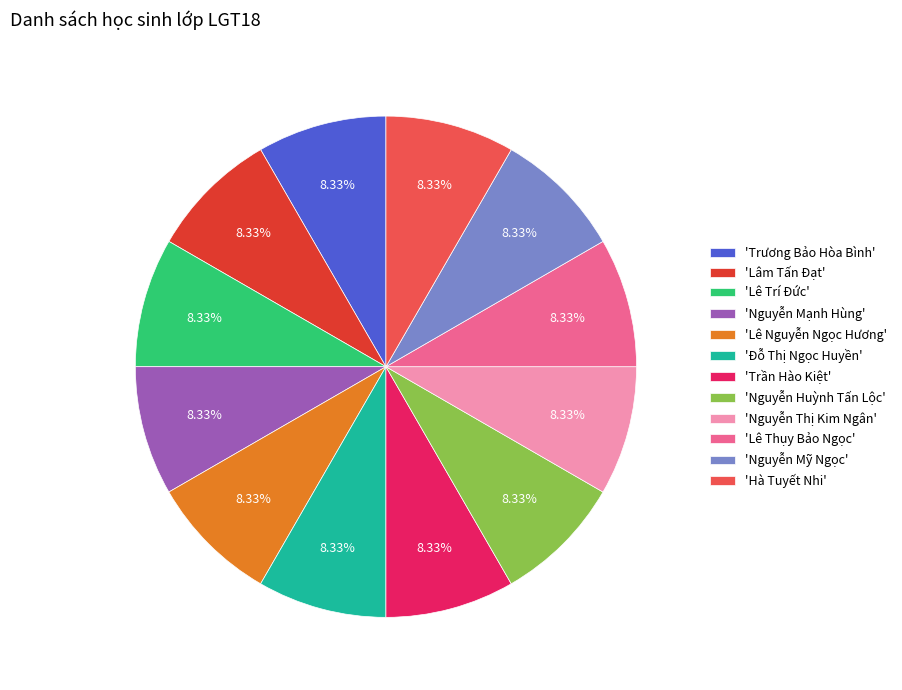

Approximately how many times larger is the value at 'Lâm Tấn Đạt' compared to 'Hà Tuyết Nhi'?

1.0